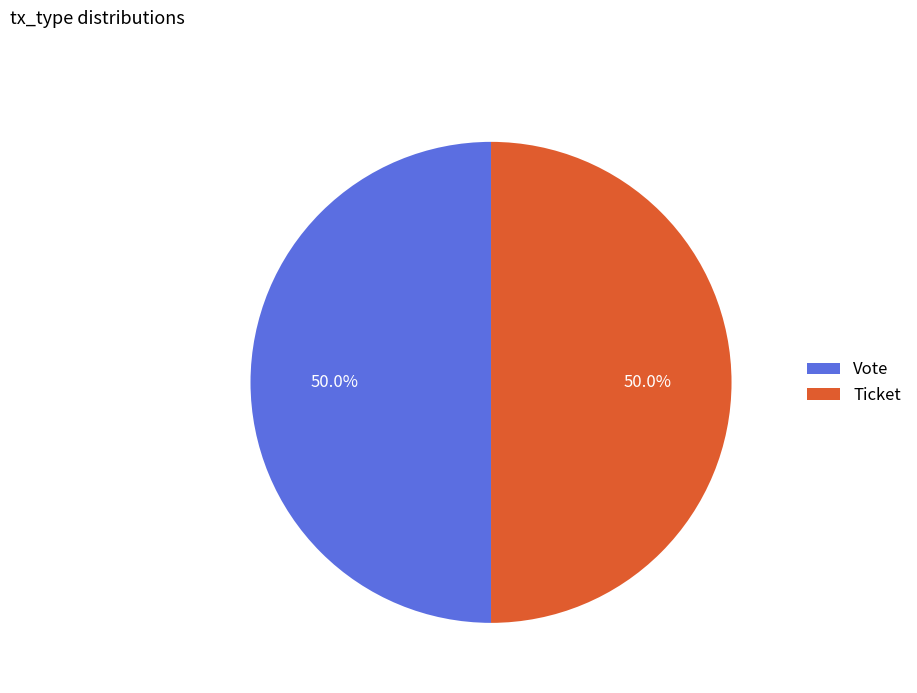

What is the total percentage of Ticket and Vote?

100.0%